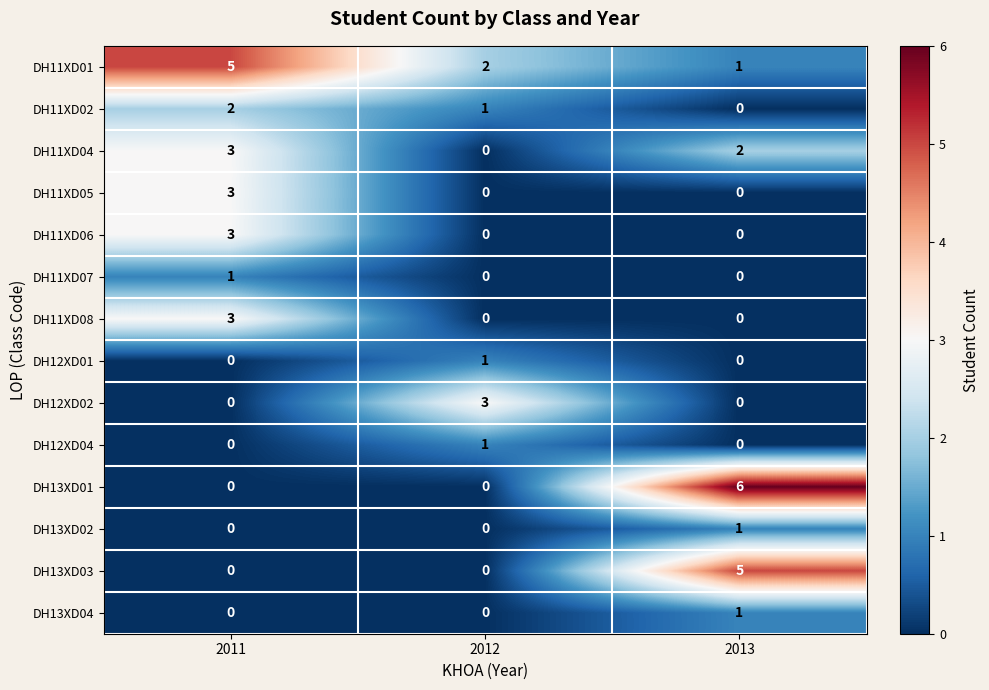

What is the total value across all series at 2012?

8